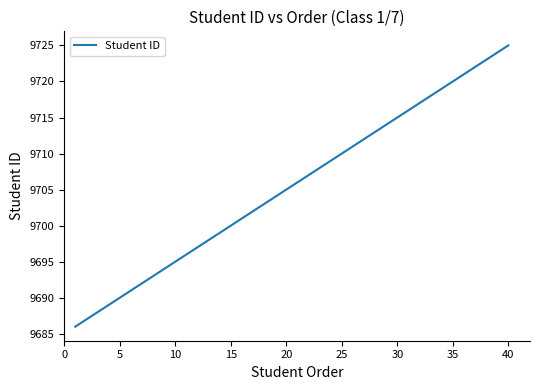

What is the smallest value displayed?

9686